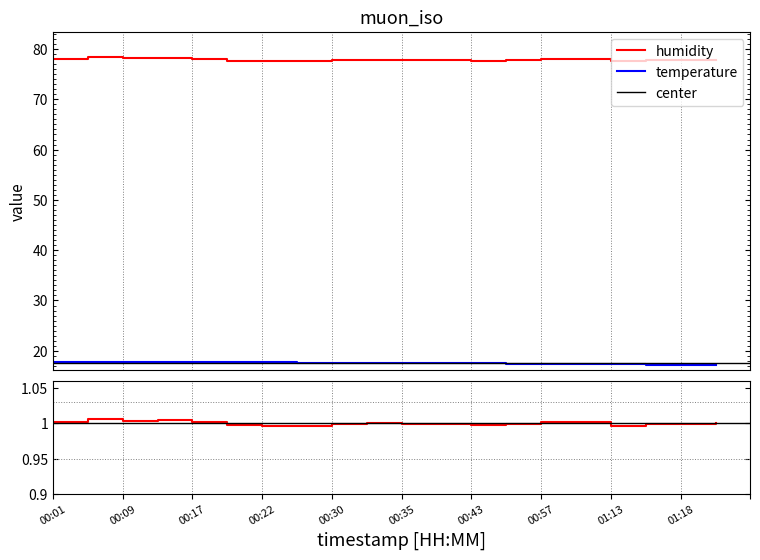

What is the sum of the temperature values at 00:43 and 00:20?

35.2